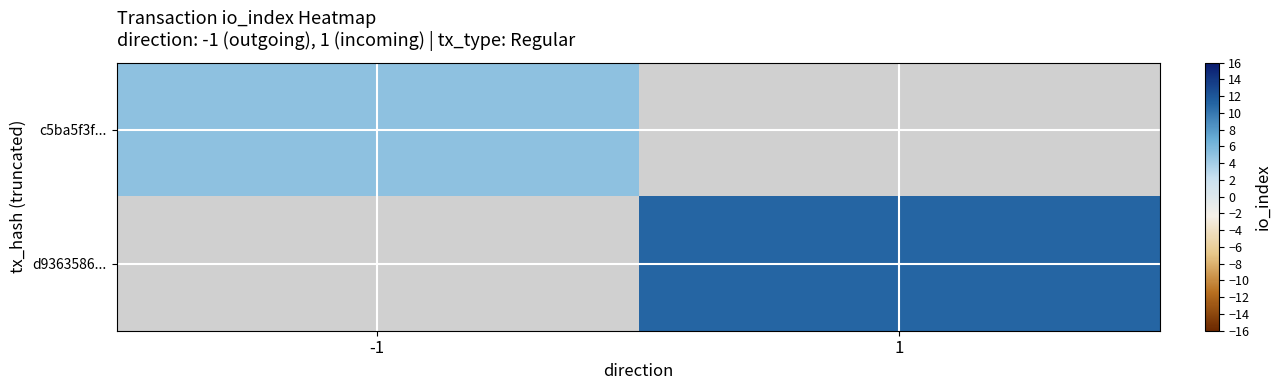

Is the value of c5ba5f3f... at 1 greater than the value of d9363586... at 1?

No